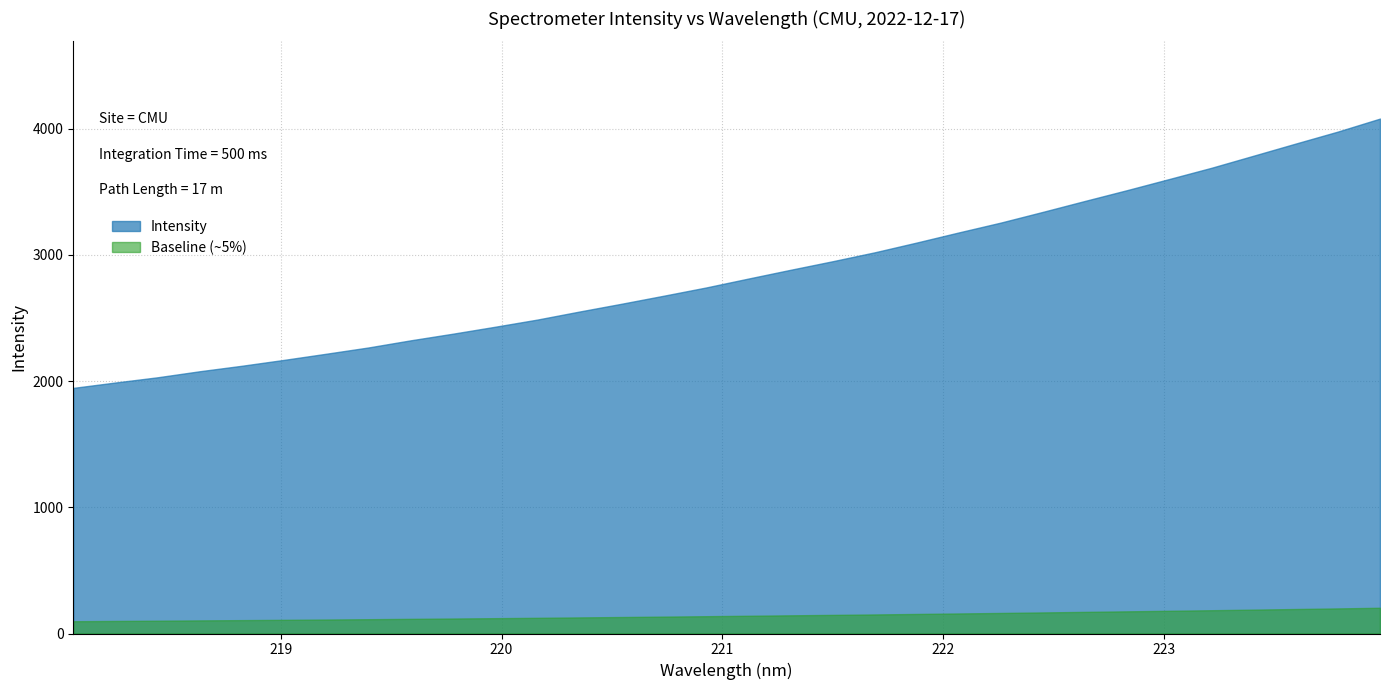

What is the change in value from 219.0156 to 220.5444?

+444.6